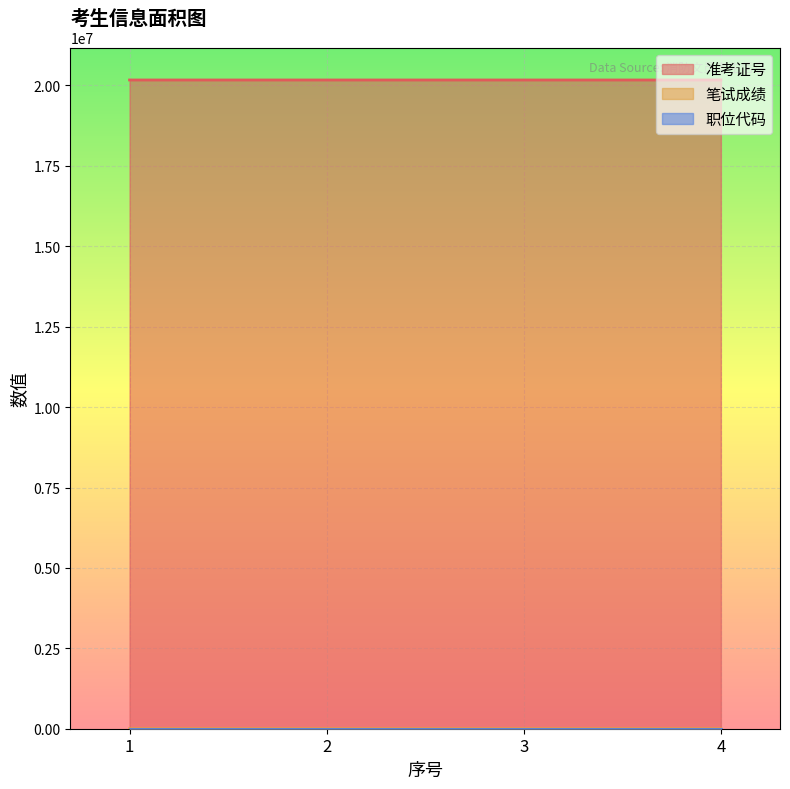

The value of 准考证号 at 1 is 20170402.0. True or false?

True